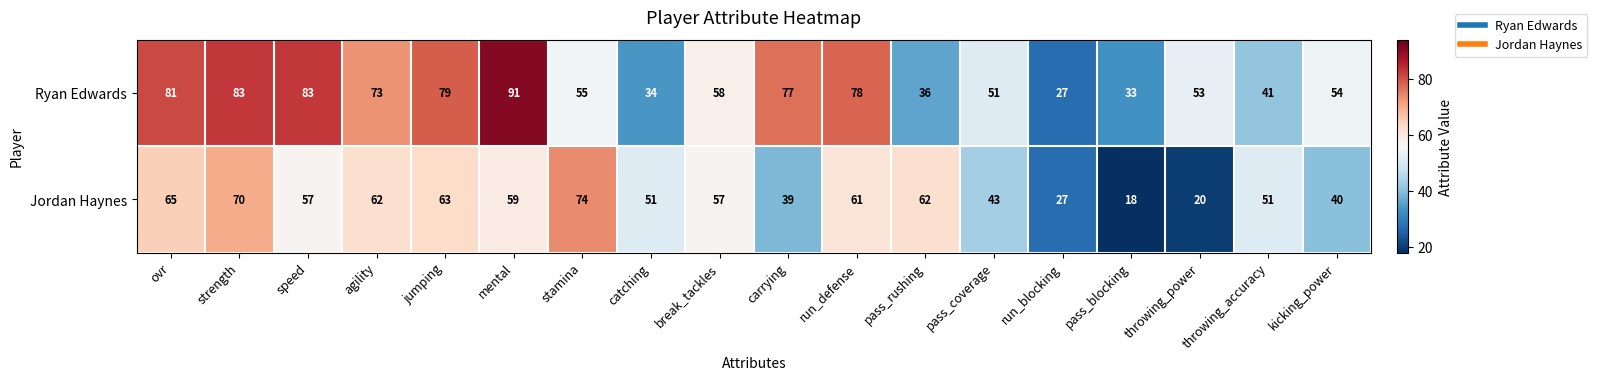

Rank the series by their average value, from lowest to highest.

Jordan Haynes, Ryan Edwards